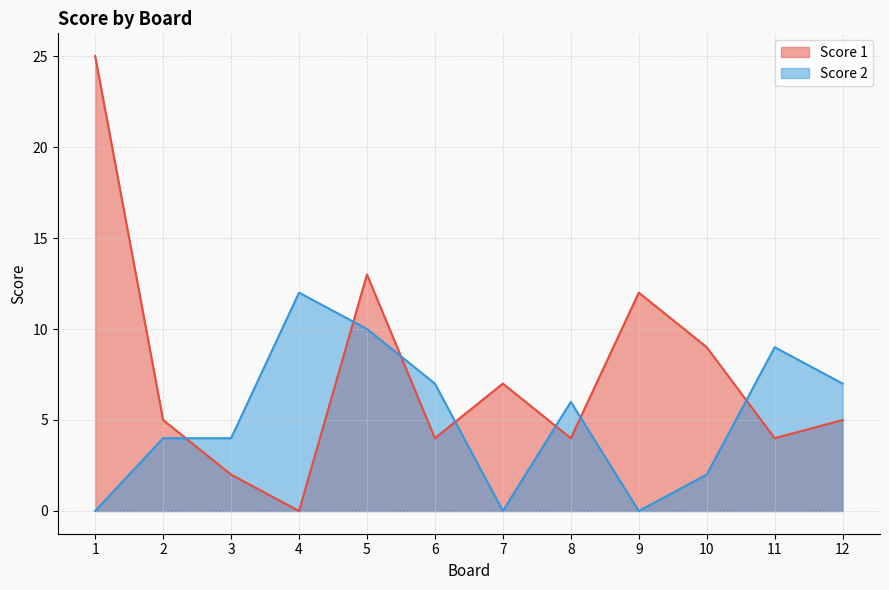

How many values in Score 1 are above zero?

11